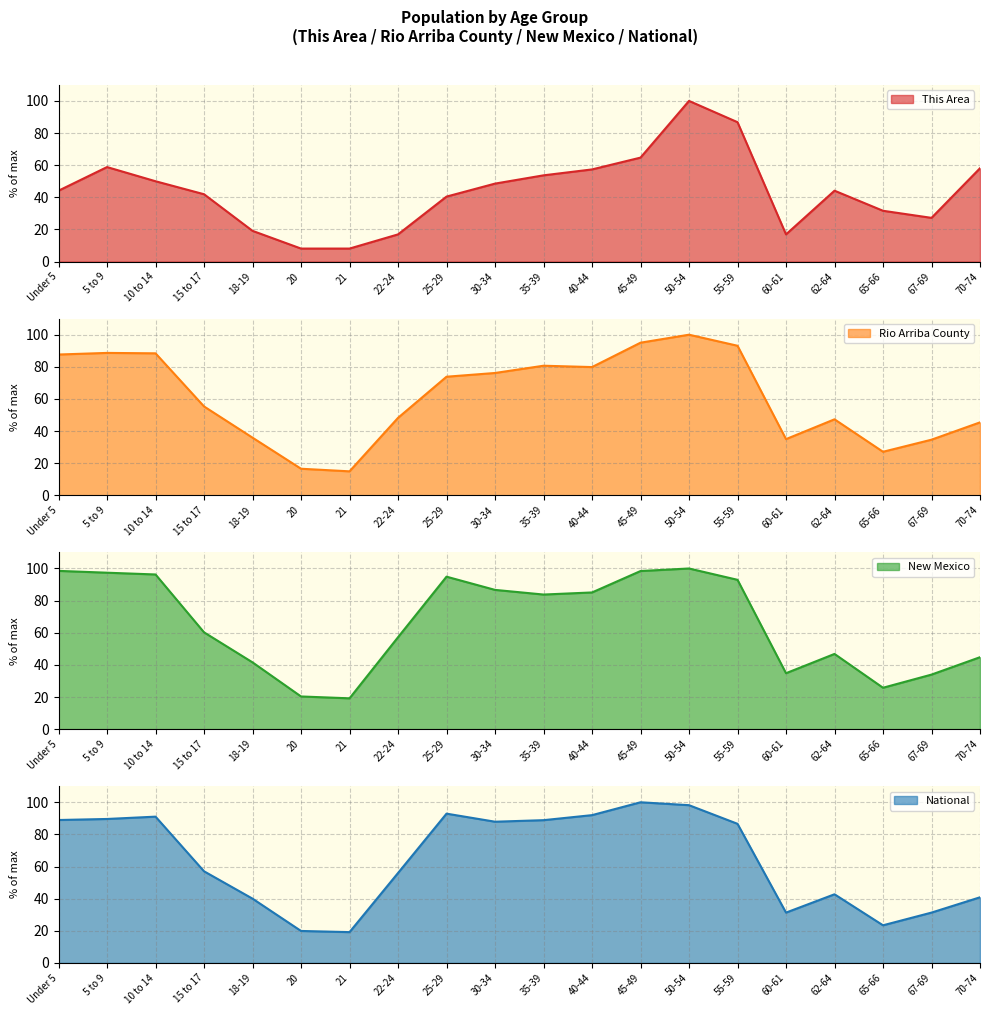

Which series ends up on top after the final intersection of National and This Area?

This Area